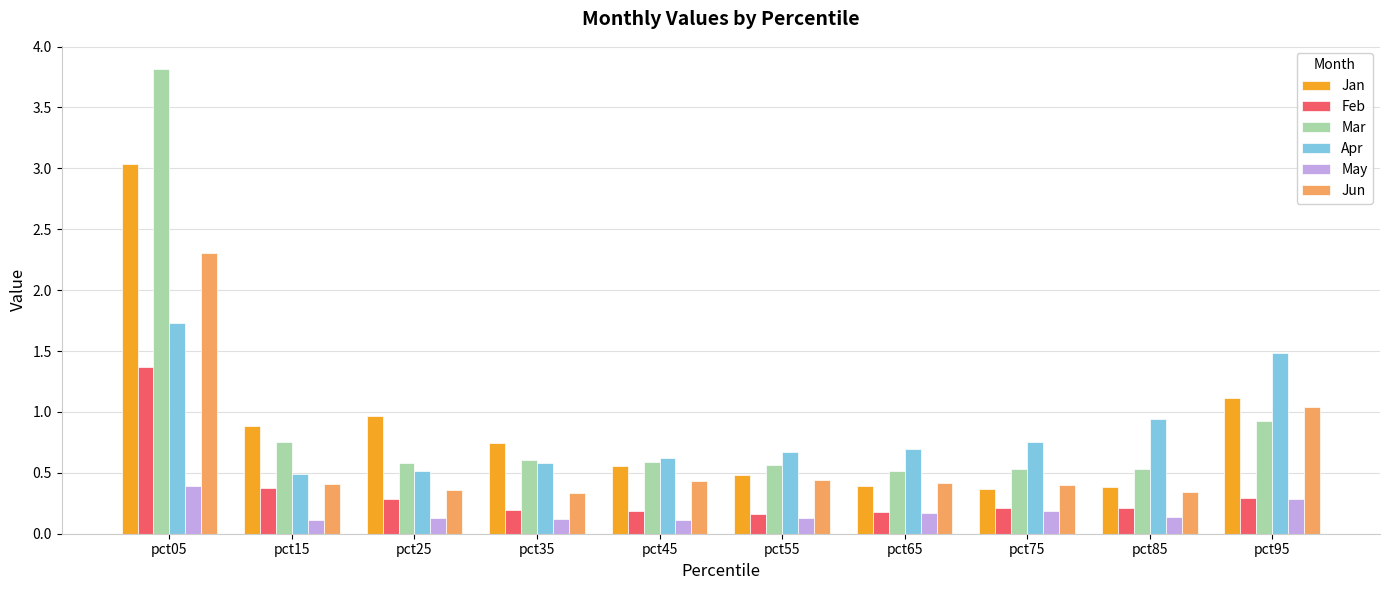

Does the chart contain stacked bars?

No